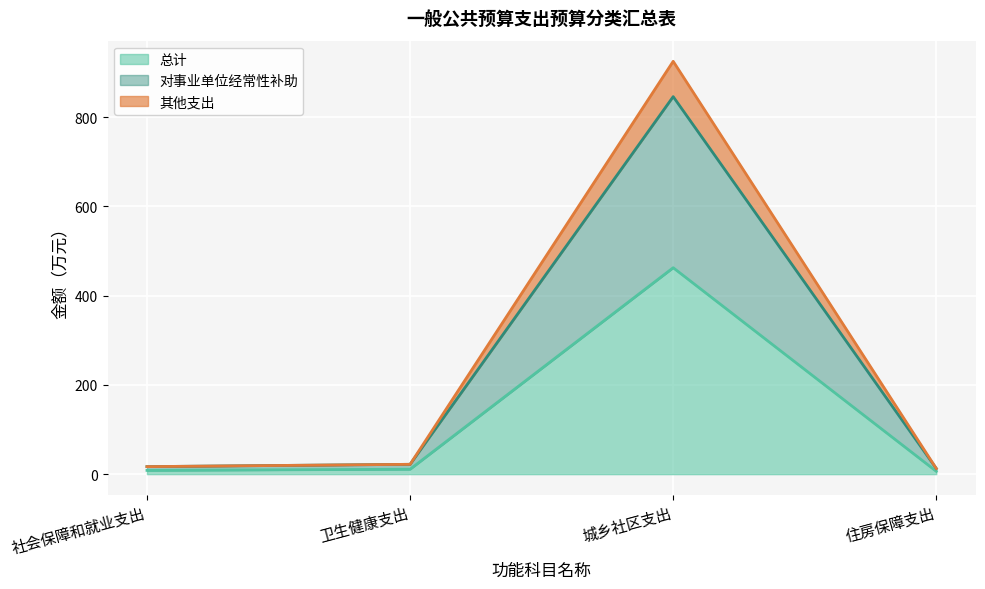

True or false: 总计 and 其他支出 cross at least once.

False